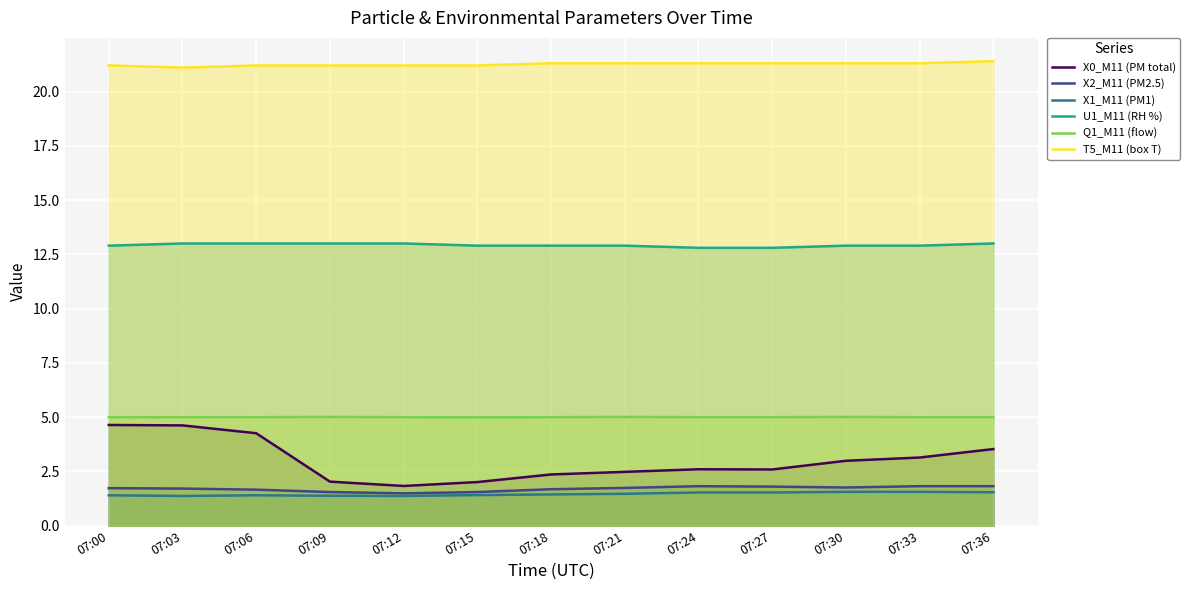

What is the value of the X2_M11 (PM2.5) point at the 2nd from the left?

1.7